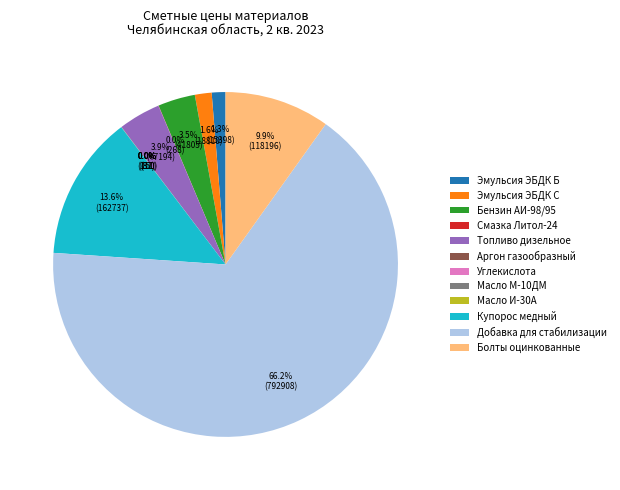

Which category accounts for the majority?

Добавка для стабилизации